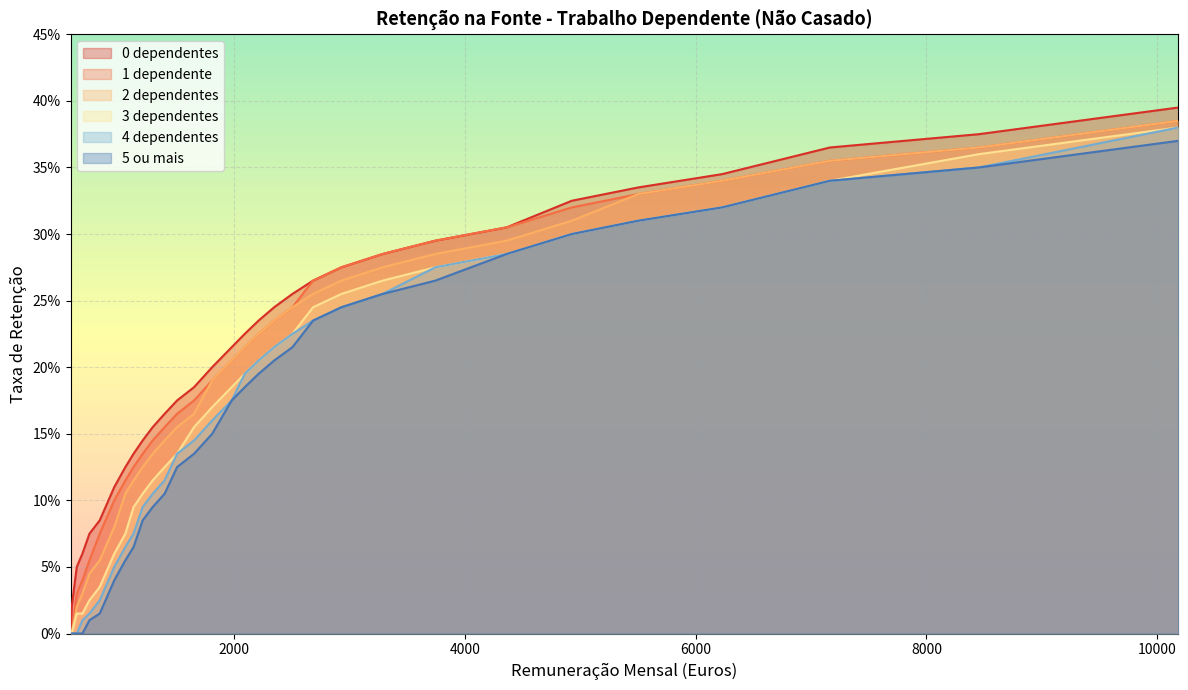

Does the chart display data point markers on the line(s)?

No